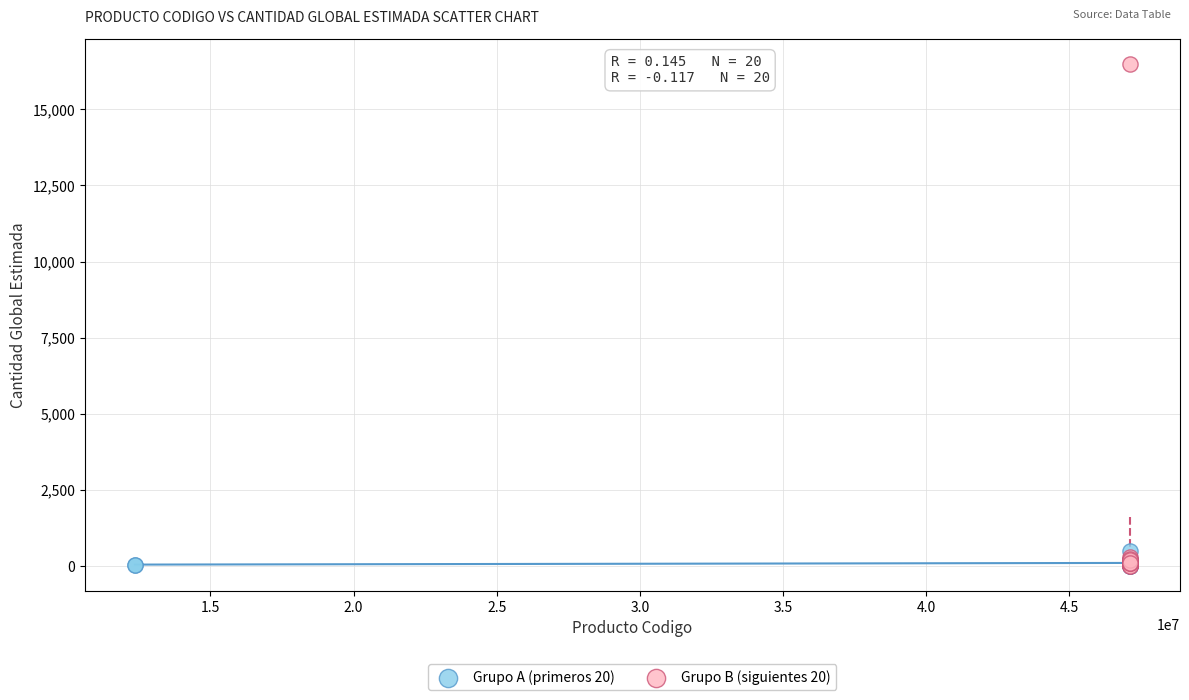

Which series has the widest spread of Y values?

Grupo B (siguientes 20)